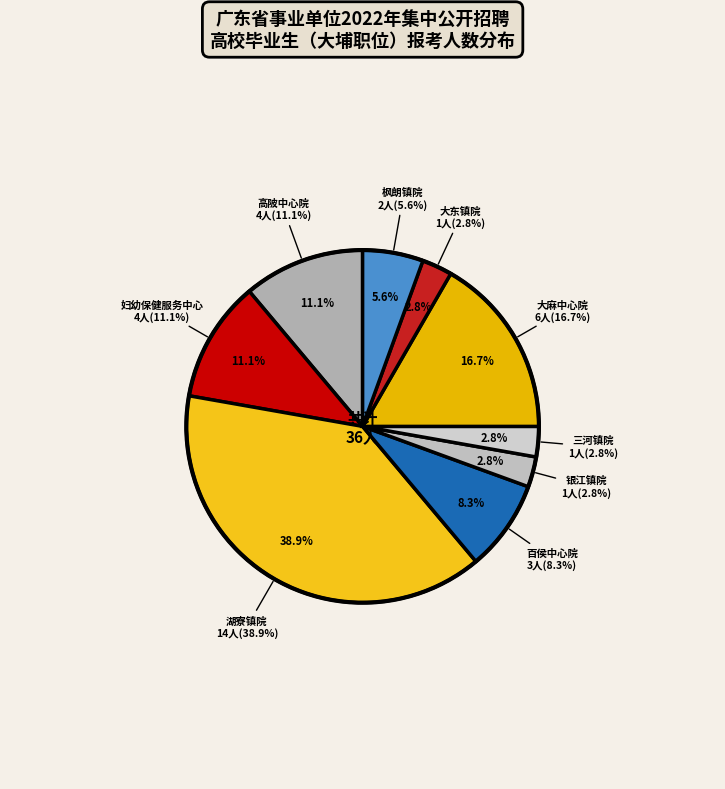

Which category has the smallest portion of the pie?

大埔县银江镇卫生院